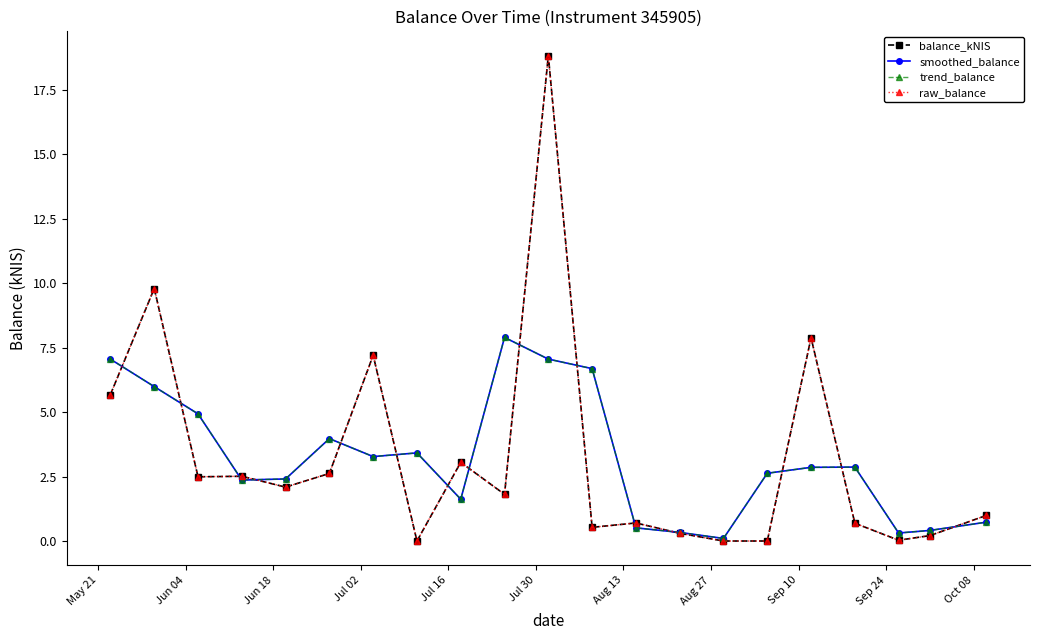

True or false: raw_balance and trend_balance cross at least once.

True